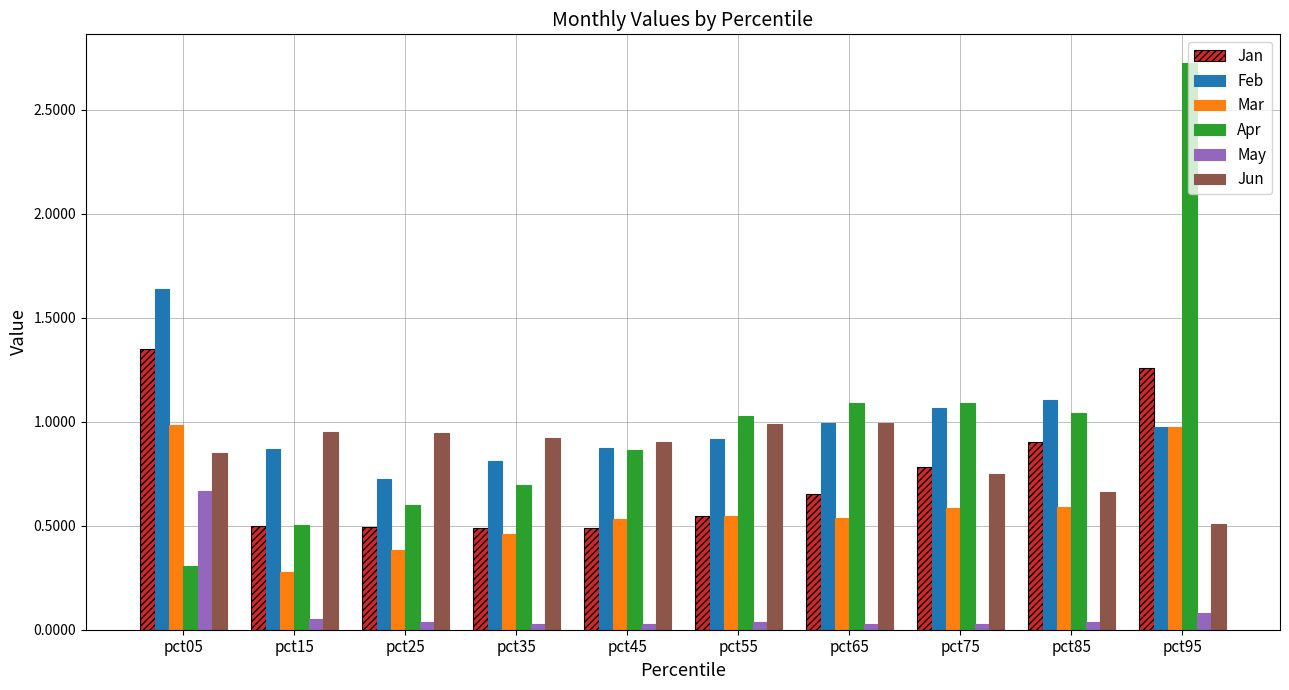

What is the maximum value shown in the chart?

2.7